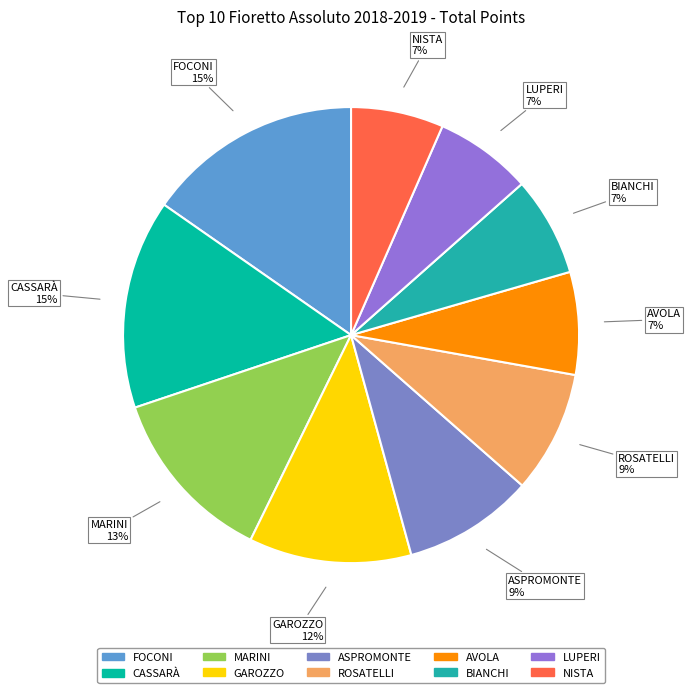

To the nearest percent, what percentage of the pie is GAROZZO?

12%